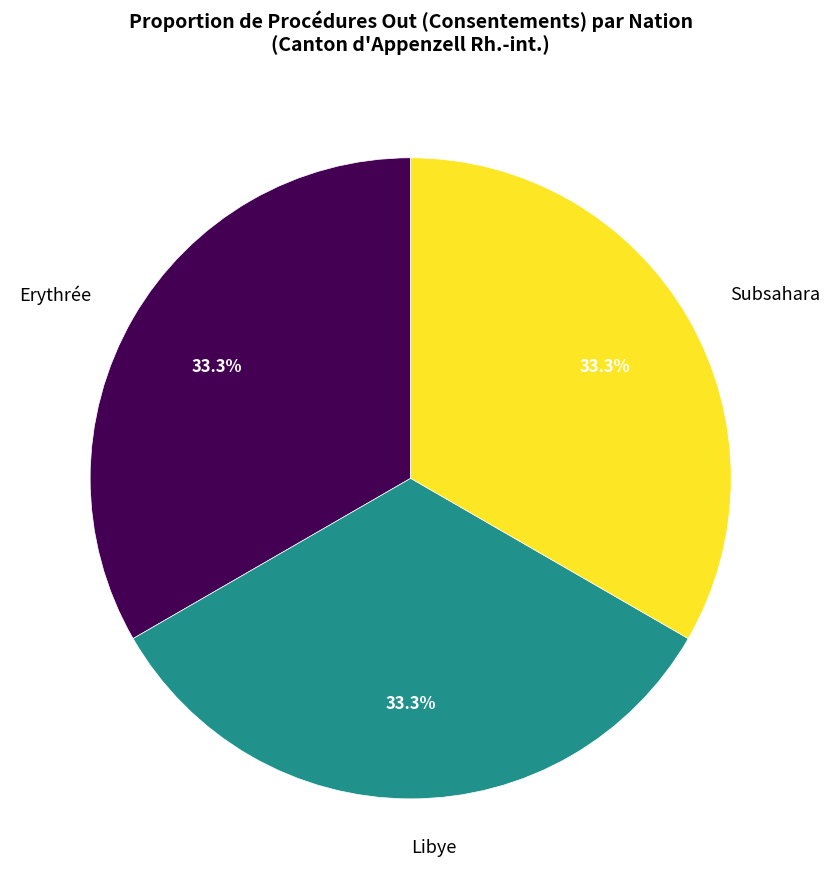

To the nearest percent, what is the combined percentage of Libye and Erythrée?

67%